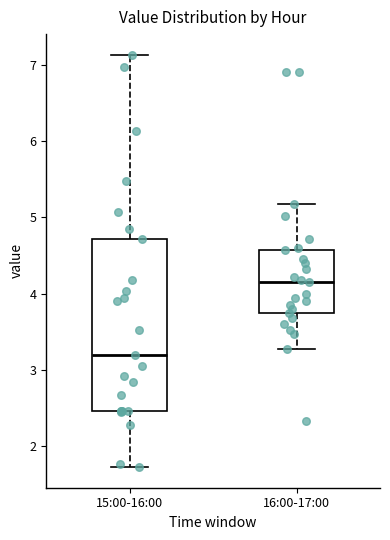

Which box has the lowest median line?

15:00-16:00